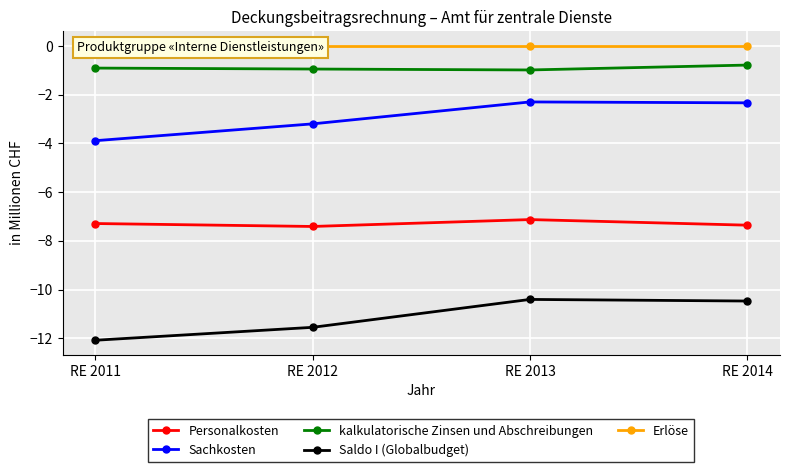

Reading right to left, extract all data points from this chart.

Personalkosten: RE 2014=-7.4	RE 2013=-7.1	RE 2012=-7.4	RE 2011=-7.3
Sachkosten: RE 2014=-2.3	RE 2013=-2.3	RE 2012=-3.2	RE 2011=-3.9
kalkulatorische Zinsen und Abschreibungen: RE 2014=-0.8	RE 2013=-1.0	RE 2012=-0.9	RE 2011=-0.9
Saldo I (Globalbudget): RE 2014=-10.5	RE 2013=-10.4	RE 2012=-11.6	RE 2011=-12.1
Erlöse: RE 2014=0.0	RE 2013=0.0	RE 2012=0.0	RE 2011=0.0